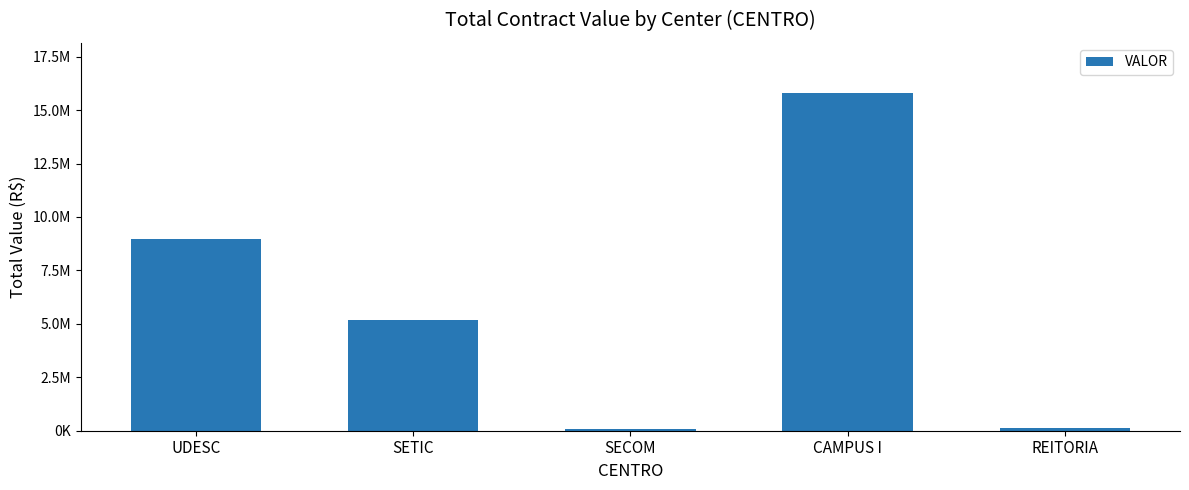

Are the bars horizontal?

No